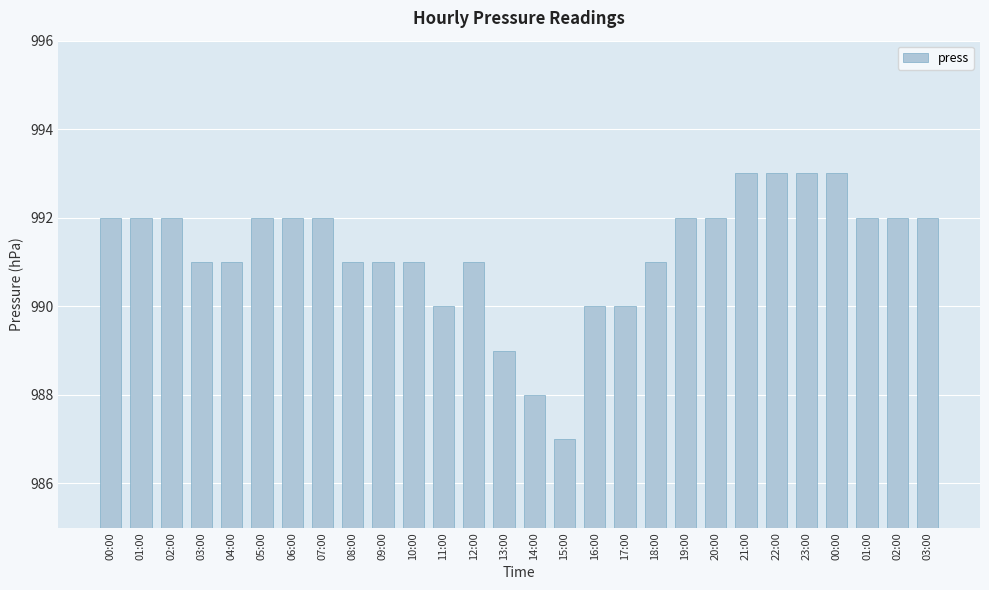

Reading right to left, what are all the values shown in this chart?

992	992	992	993	993	993	993	992	992	991	990	990	987	988	989	991	990	991	991	991	992	992	992	991	991	992	992	992